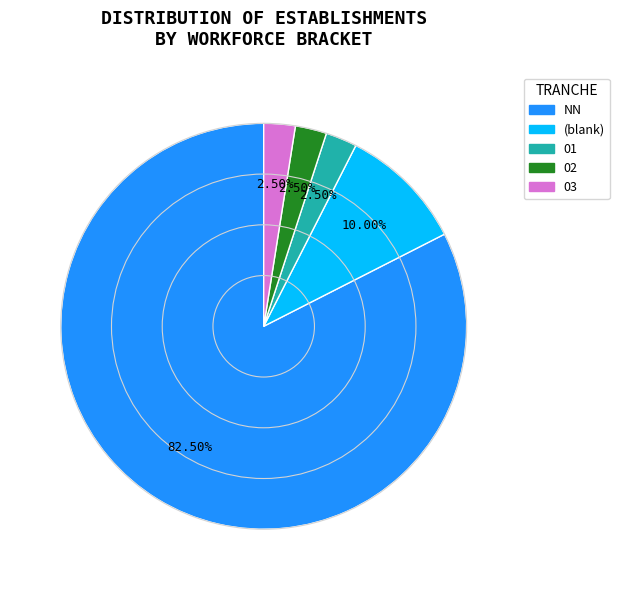

Is there any slice that represents more than half of the pie?

Yes